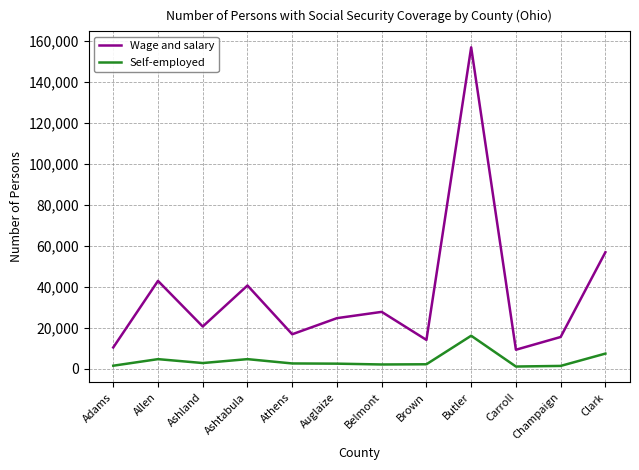

How many series are shown in this chart?

2